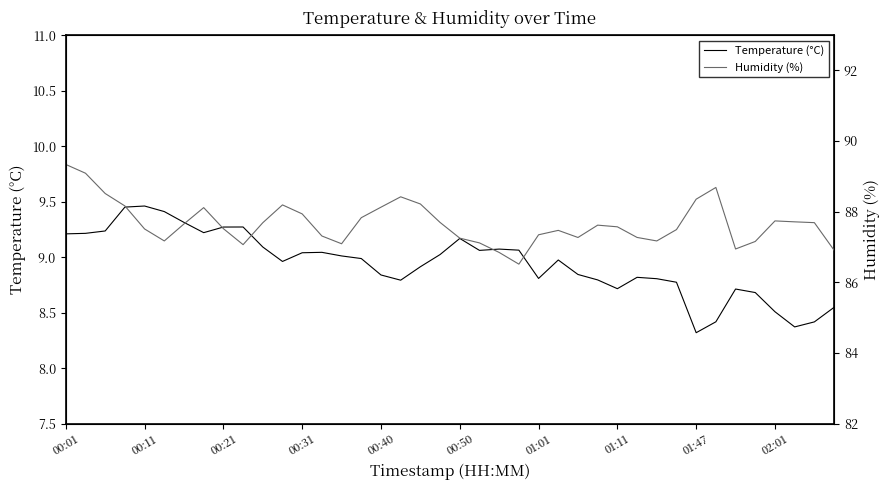

What is the lowest value of the Temperature (°C) series?

8.3